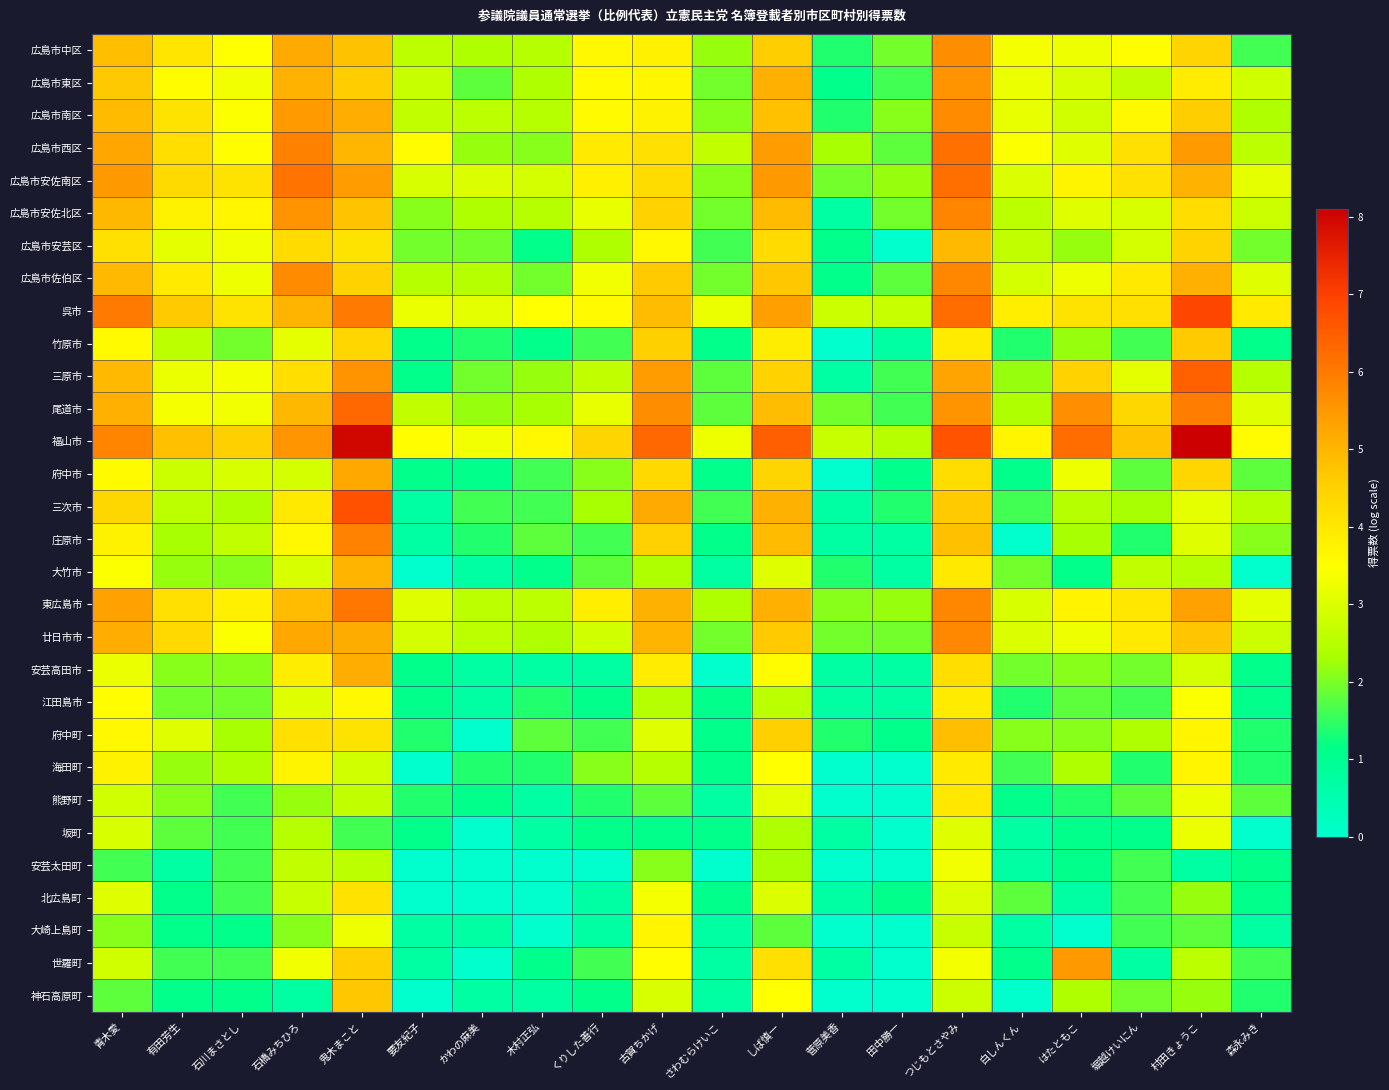

What is the total value across all series at 石川まさとし?

81.5